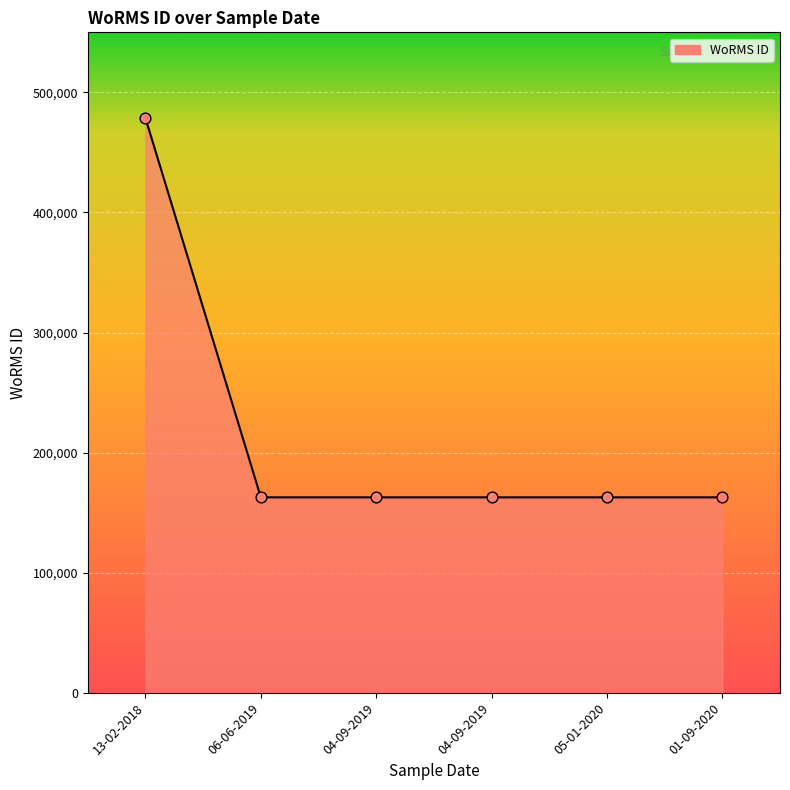

Does the chart have visible grid lines?

Yes